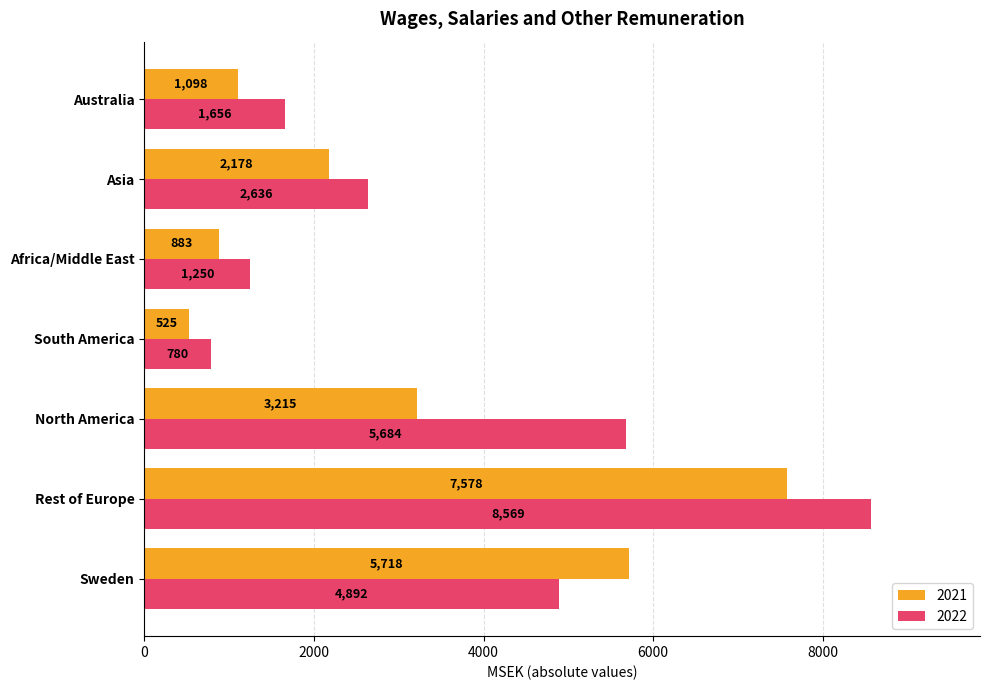

What are all the series names shown in the legend?

2021, 2022